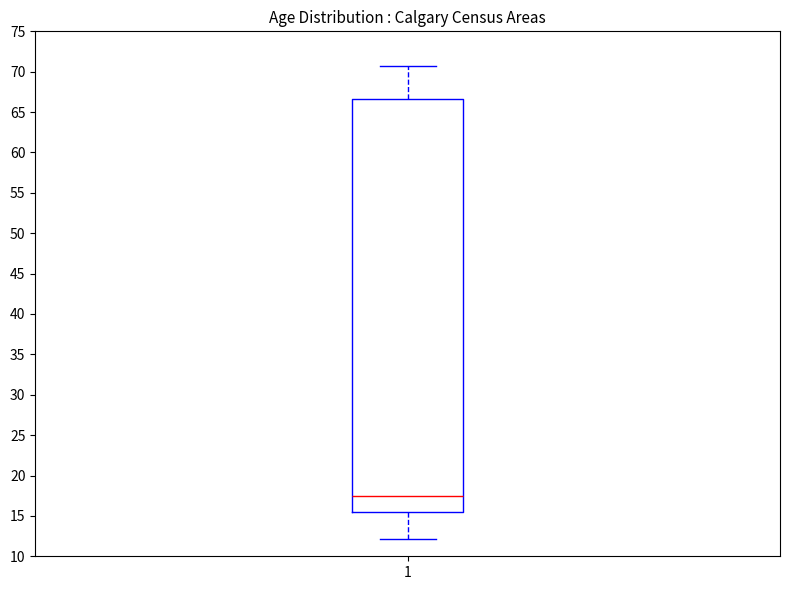

Read this box plot against the y-axis: the position of the median line, the range covered by the box, and the ends of both whiskers. The values are not printed on the chart, so give them approximately, as read against the axis.

median 17.5, box 15.5 to 66.5, whiskers 12.0 to 70.5